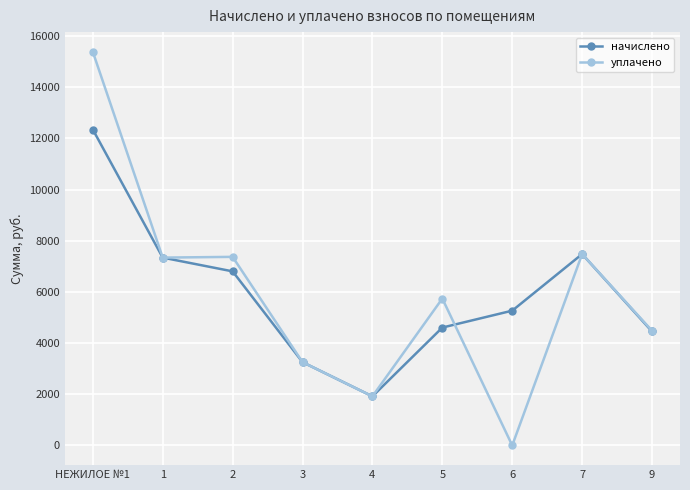

What is the value of the уплачено point at the 9th from the left?

4483.4